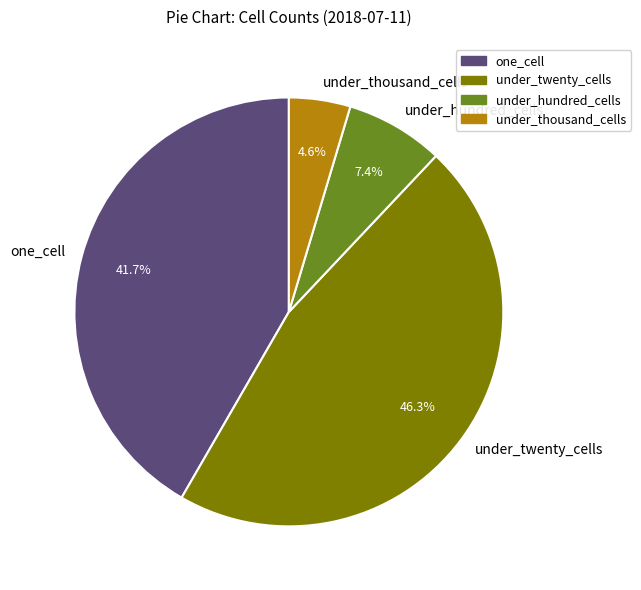

Which has a higher value, under_twenty_cells or one_cell?

under_twenty_cells